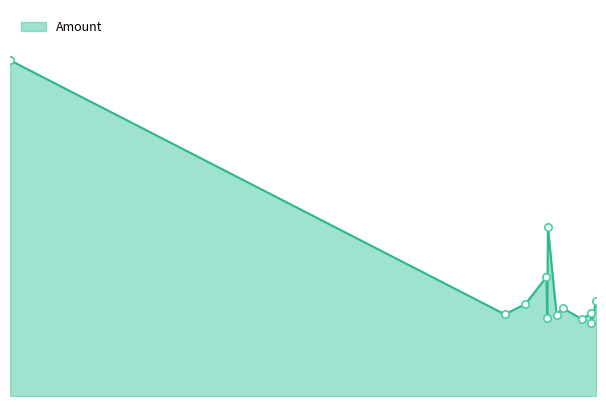

Approximately how many times larger is the value at 2015-08-20 compared to 2016-02-04?

1.0